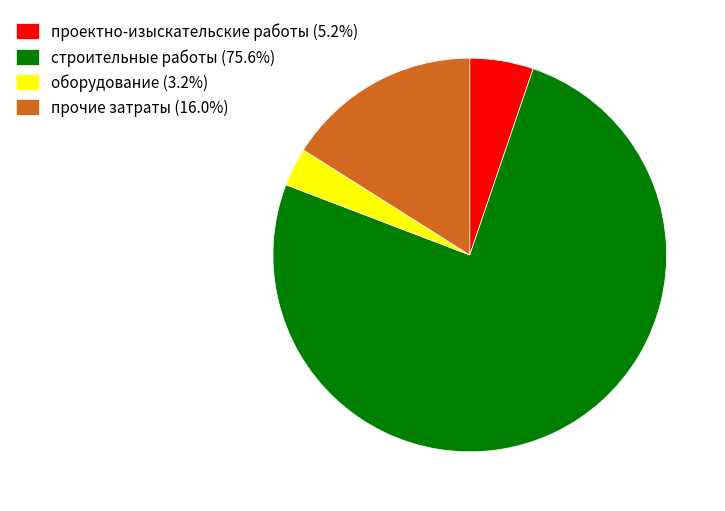

Does прочие затраты (16.0%) represent more than half of the total?

No